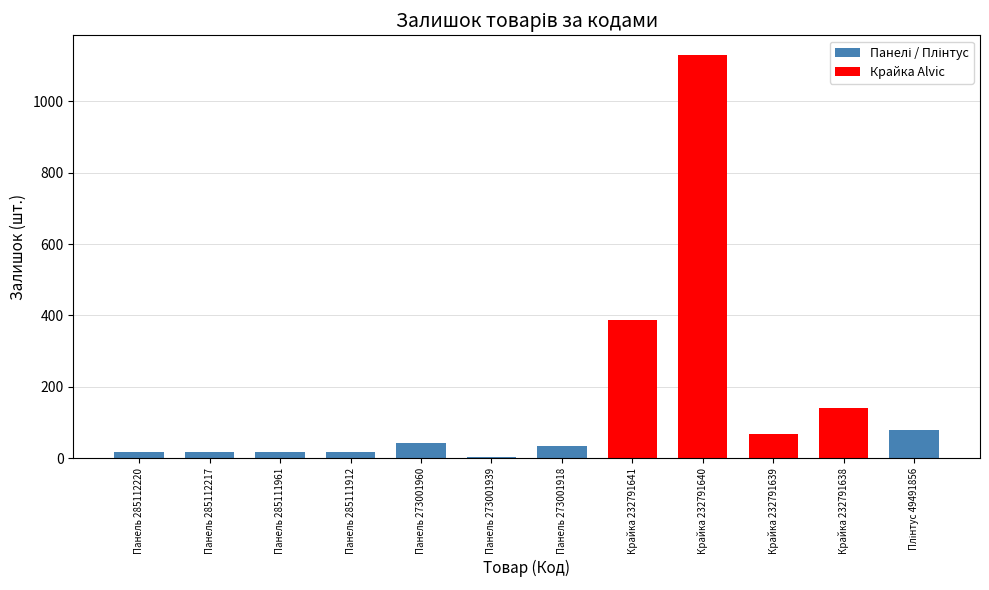

How many bars are there in total?

12